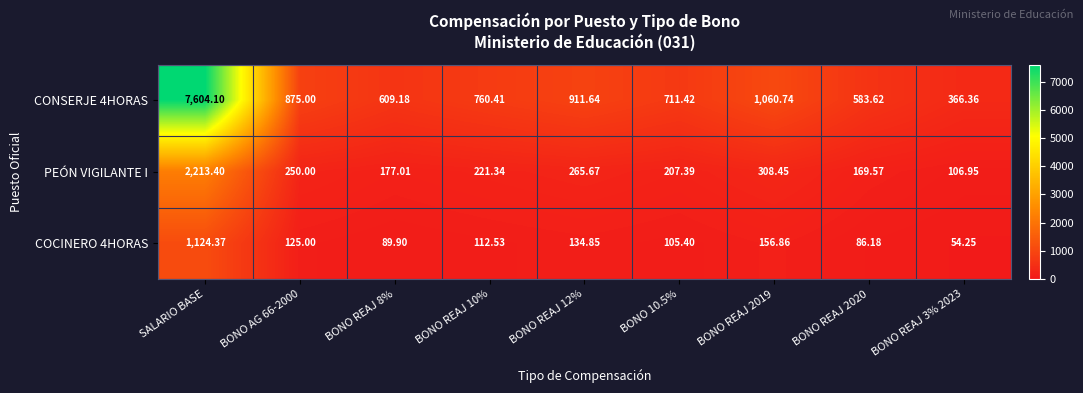

At which category is the sum across all series the highest?

SALARIO BASE